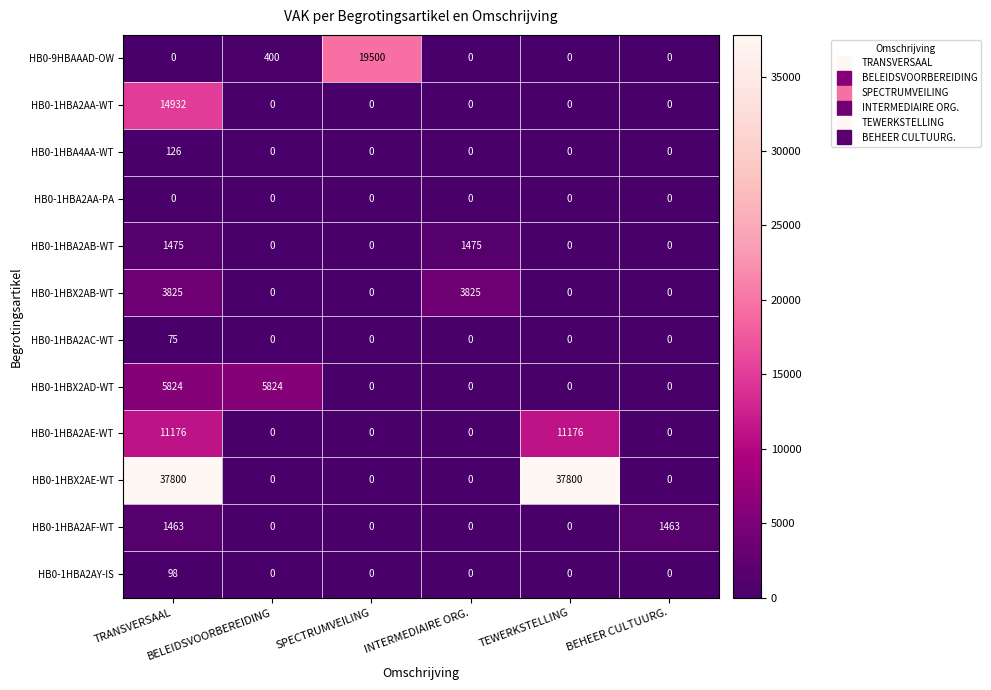

What is the greatest value displayed?

37800